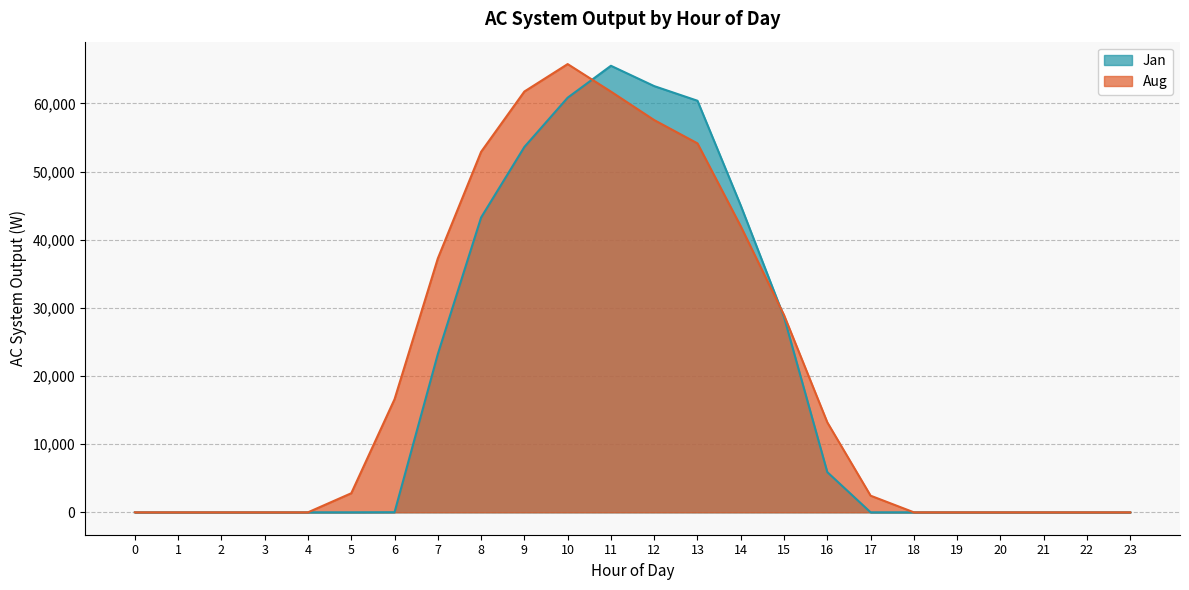

The Aug series shows 41969.6 at 14. True or false?

True